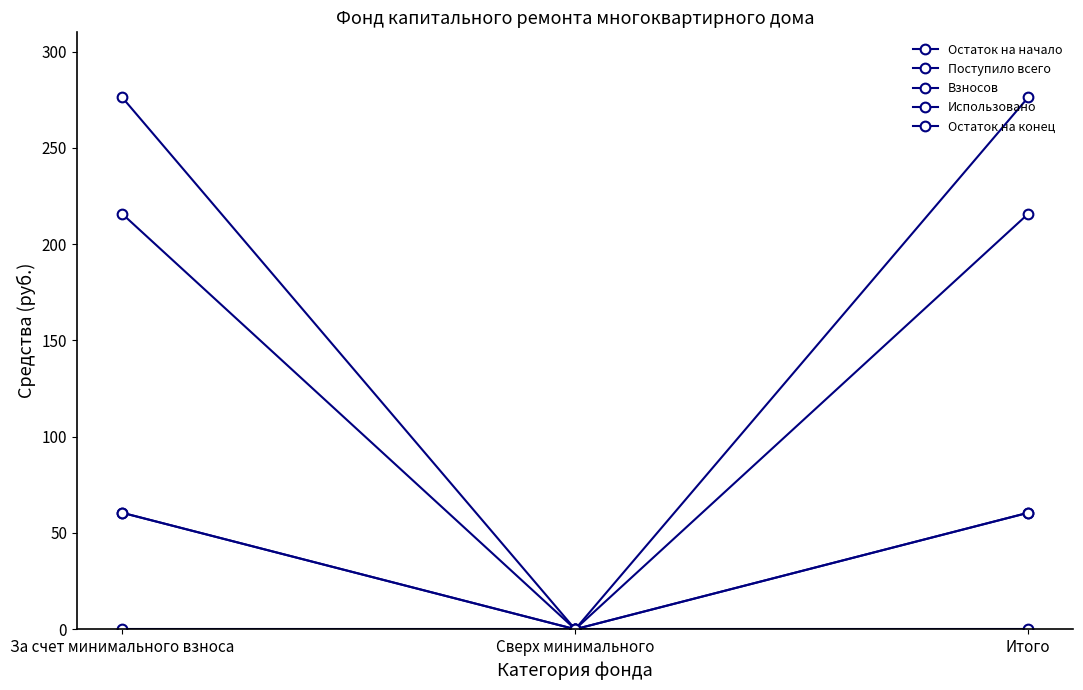

Which series has the widest spread of values?

Остаток на конец